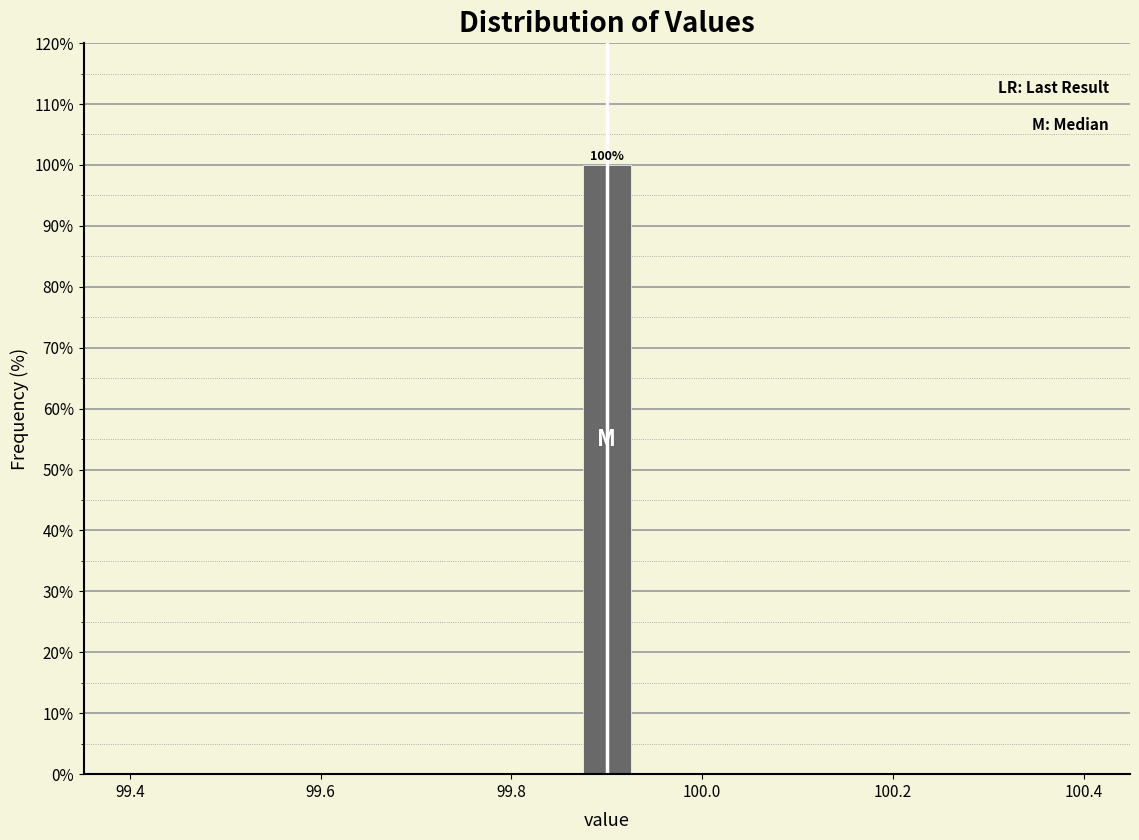

Read against the x-axis, roughly where is the centre of the tallest bar?

99.90